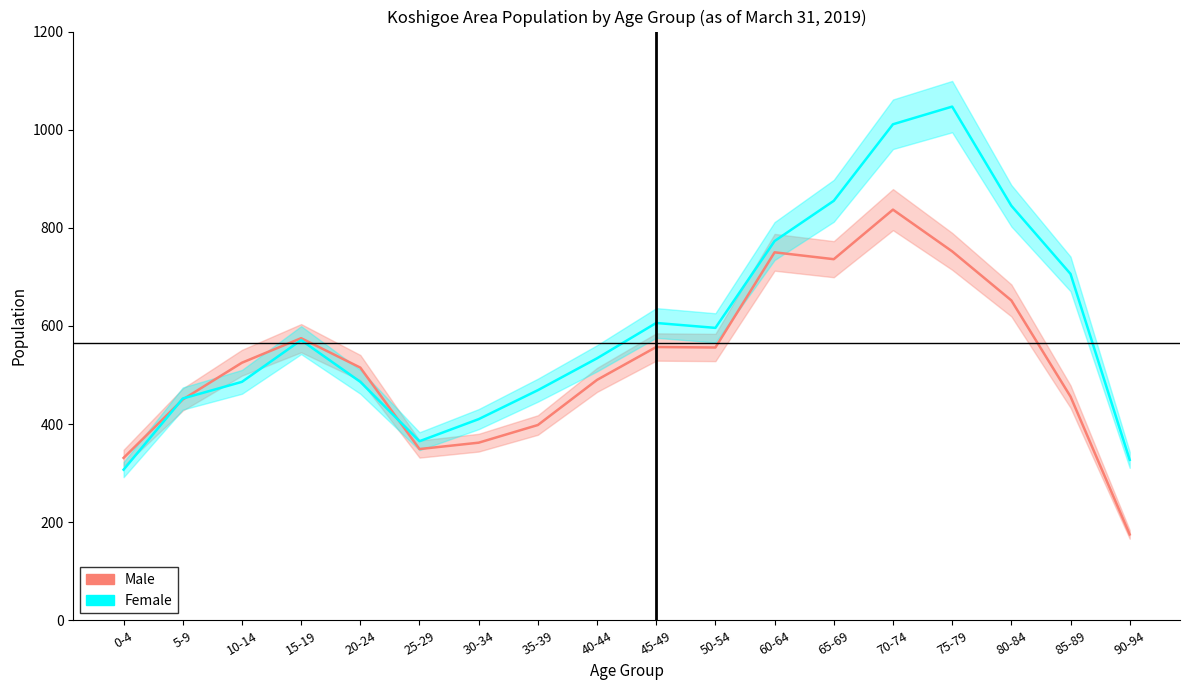

Count the number of data series in this chart.

2